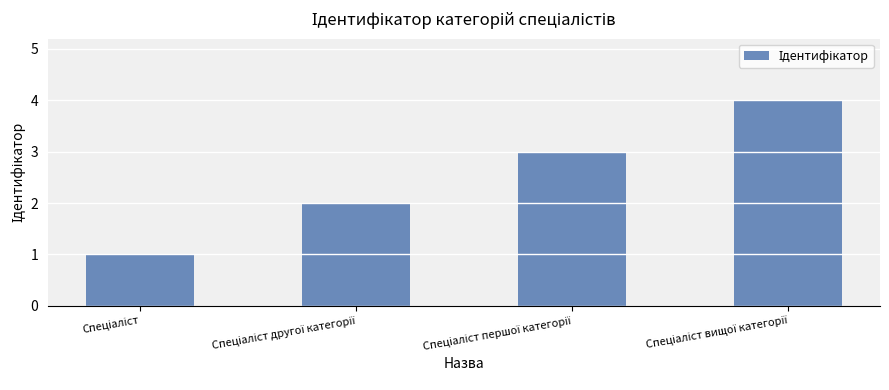

What is the sum of all values?

10